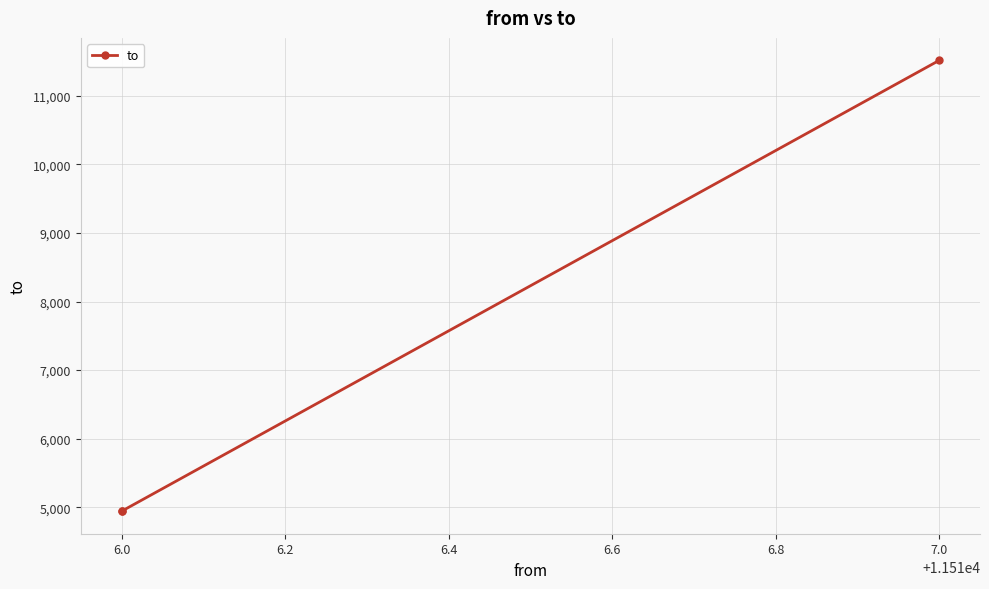

Between 6.0 and 5.8, which is larger?

6.0